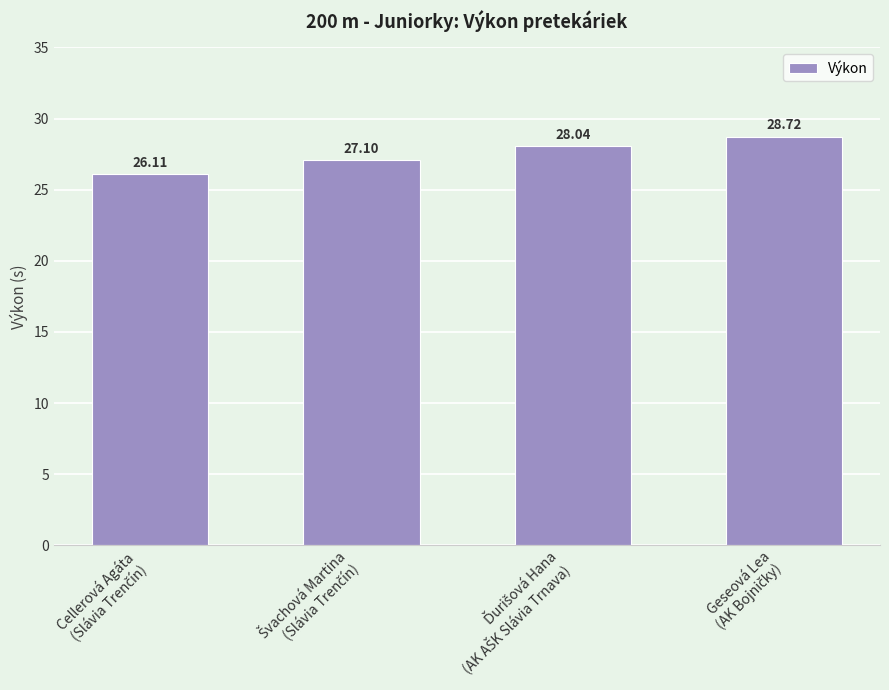

Does the chart contain stacked bars?

No